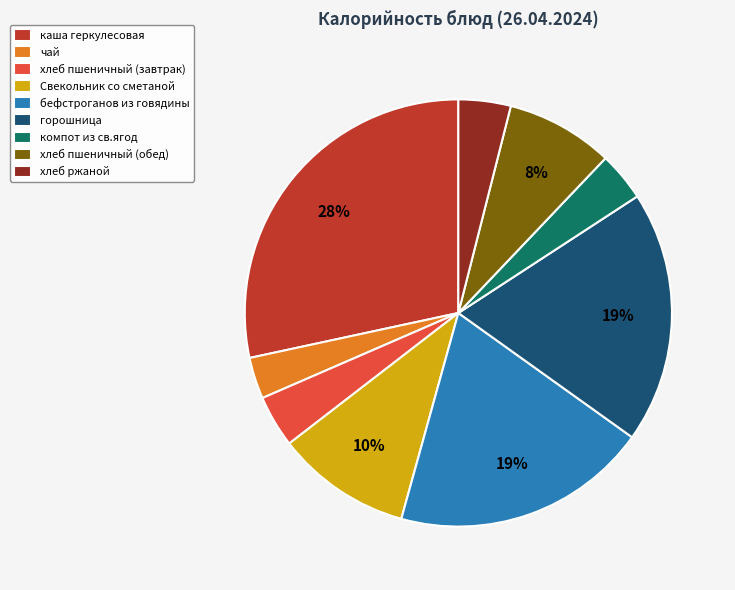

To the nearest percent, what portion does хлеб ржаной represent?

4%